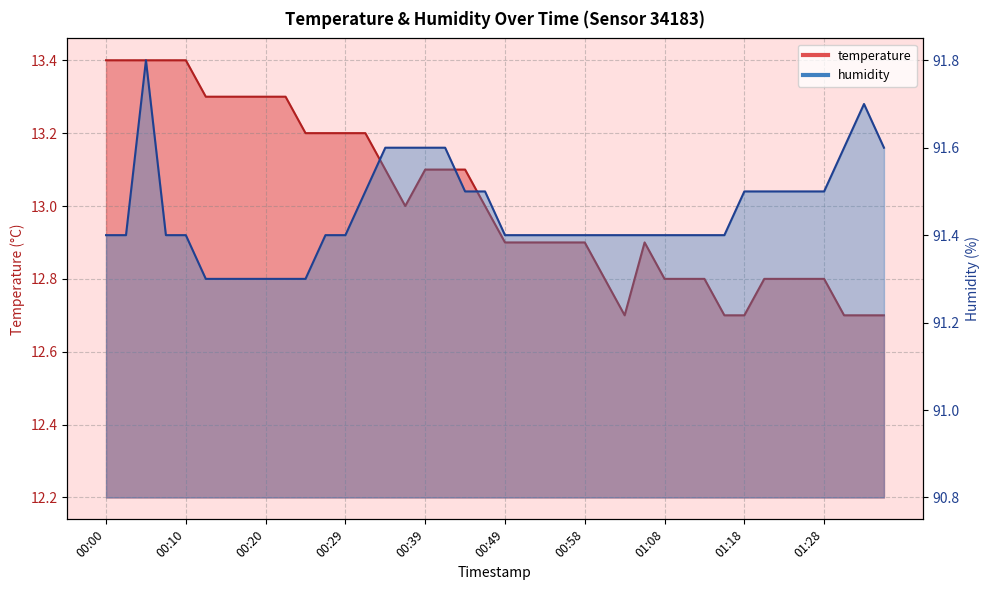

What is the greatest value displayed?

91.8